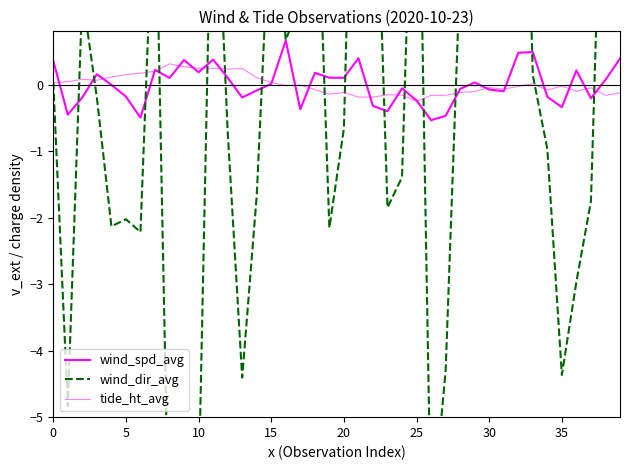

Count the number of categories in the chart.

40